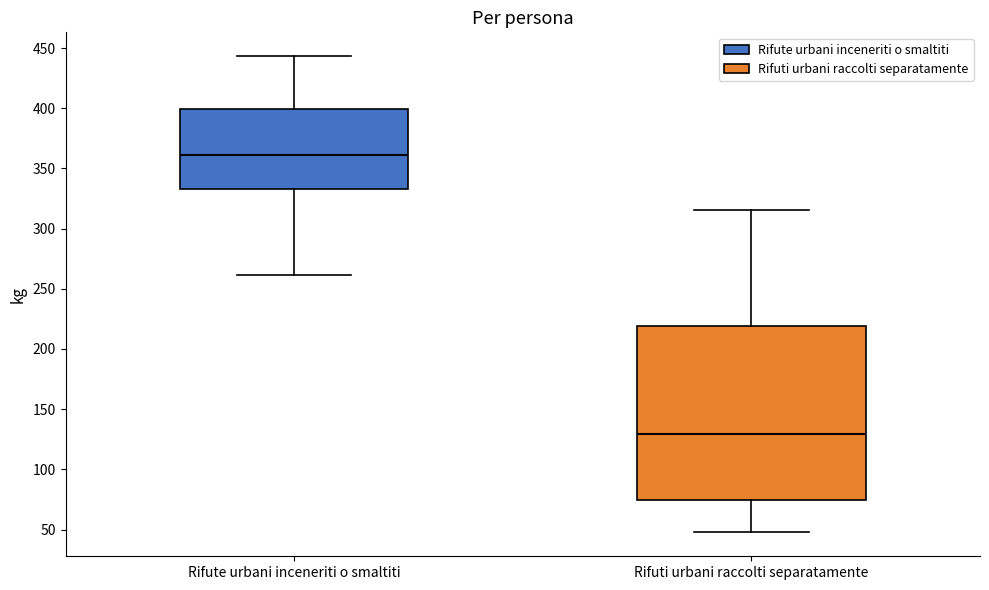

Reading left to right, transcribe this box plot: for each box, give where its median line is, the range the box spans, and where its two whiskers end, as read against the y-axis. The values are not printed on the chart, so give them approximately, as read against the axis.

Rifute urbani inceneriti o smaltiti: median 360, box 335 to 400, whiskers 260 to 445
Rifuti urbani raccolti separatamente: median 130, box 75 to 220, whiskers 50 to 315